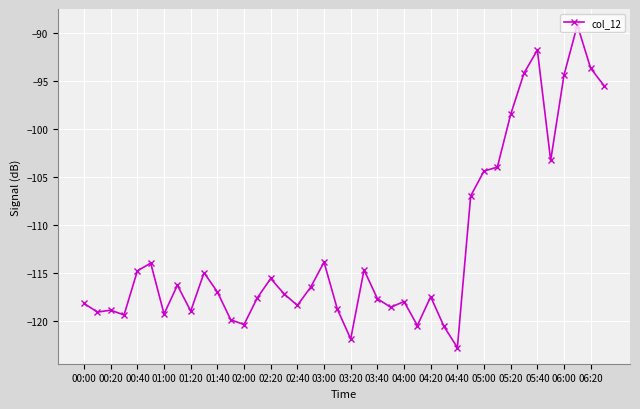

What is the average value?

-112.4